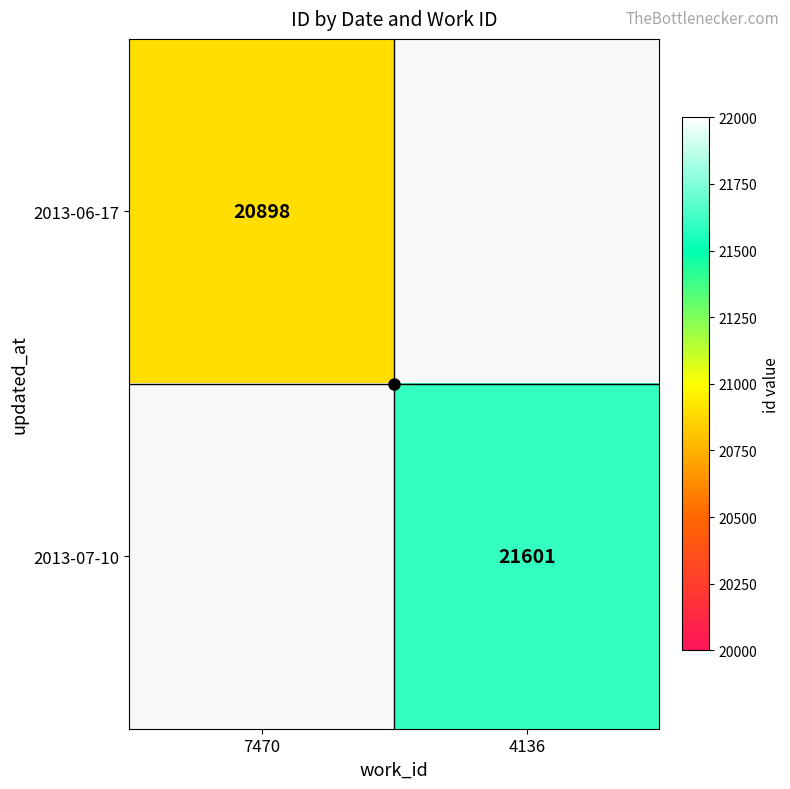

True or false: 2013-06-17 has a value of 32804.8 at 7470.

False